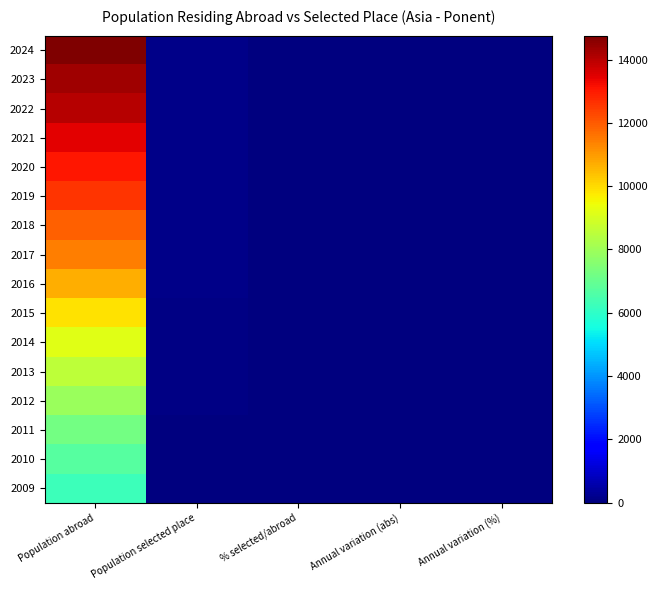

Reading right to left, transcribe all the data shown in this chart.

2024: Annual variation (%)=4.4	Annual variation (abs)=7.0	% selected/abroad=1.1	Population selected place=166.0	Population abroad=14754.0
2023: Annual variation (%)=3.9	Annual variation (abs)=6.0	% selected/abroad=1.1	Population selected place=159.0	Population abroad=14311.0
2022: Annual variation (%)=-3.2	Annual variation (abs)=-5.0	% selected/abroad=1.1	Population selected place=153.0	Population abroad=14014.0
2021: Annual variation (%)=-3.1	Annual variation (abs)=-5.0	% selected/abroad=1.2	Population selected place=158.0	Population abroad=13459.0
2020: Annual variation (%)=3.2	Annual variation (abs)=5.0	% selected/abroad=1.2	Population selected place=163.0	Population abroad=13077.0
2019: Annual variation (%)=6.0	Annual variation (abs)=9.0	% selected/abroad=1.3	Population selected place=158.0	Population abroad=12574.0
2018: Annual variation (%)=12.9	Annual variation (abs)=17.0	% selected/abroad=1.2	Population selected place=149.0	Population abroad=11926.0
2017: Annual variation (%)=9.1	Annual variation (abs)=11.0	% selected/abroad=1.1	Population selected place=132.0	Population abroad=11456.0
2016: Annual variation (%)=26.0	Annual variation (abs)=25.0	% selected/abroad=1.1	Population selected place=121.0	Population abroad=10714.0
2015: Annual variation (%)=18.5	Annual variation (abs)=15.0	% selected/abroad=1.0	Population selected place=96.0	Population abroad=9901.0
2014: Annual variation (%)=9.5	Annual variation (abs)=7.0	% selected/abroad=0.9	Population selected place=81.0	Population abroad=9203.0
2013: Annual variation (%)=15.6	Annual variation (abs)=10.0	% selected/abroad=0.9	Population selected place=74.0	Population abroad=8551.0
2012: Annual variation (%)=25.5	Annual variation (abs)=13.0	% selected/abroad=0.8	Population selected place=64.0	Population abroad=7914.0
2011: Annual variation (%)=6.2	Annual variation (abs)=3.0	% selected/abroad=0.7	Population selected place=51.0	Population abroad=7218.0
2010: Annual variation (%)=23.1	Annual variation (abs)=9.0	% selected/abroad=0.7	Population selected place=48.0	Population abroad=6721.0
2009: Annual variation (%)=0.0	Annual variation (abs)=0.0	% selected/abroad=0.6	Population selected place=39.0	Population abroad=6235.0